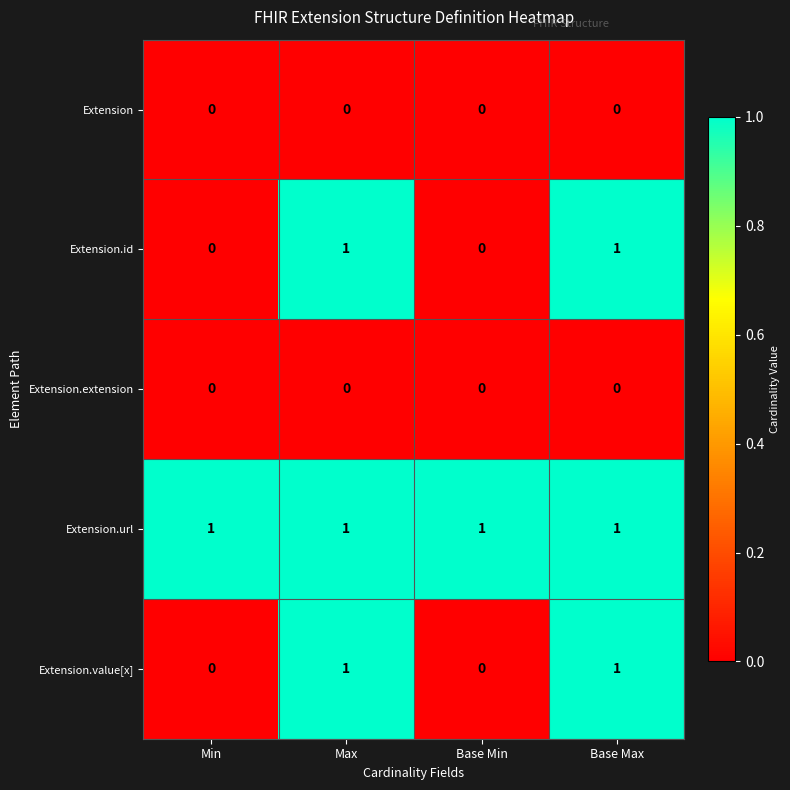

True or false: Extension.id has a value of 1 at Base Max.

True